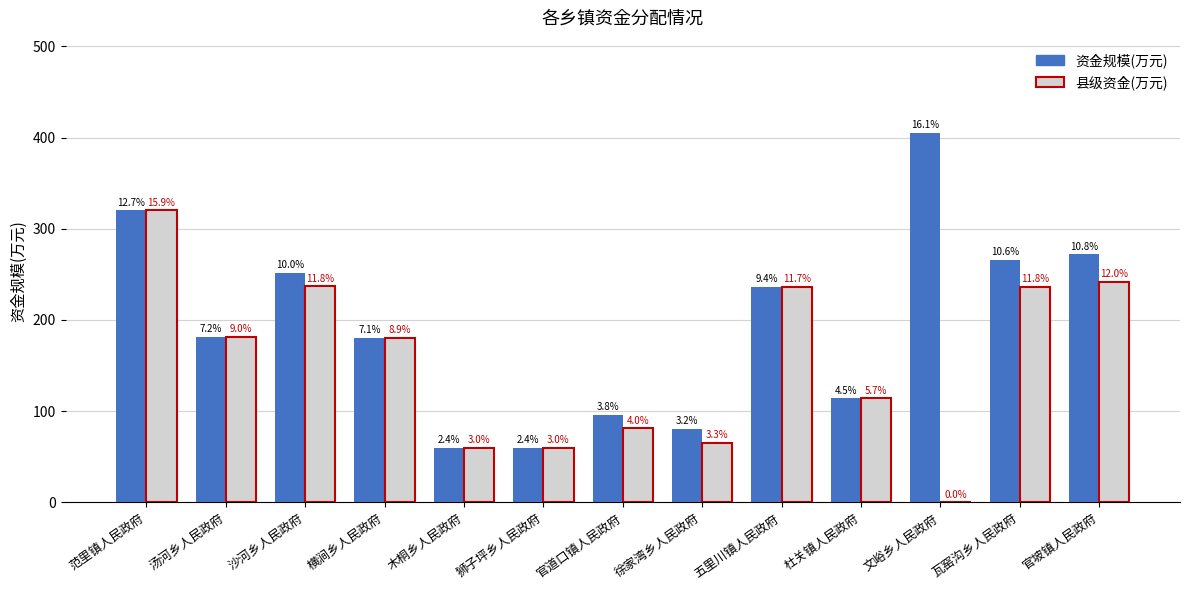

Does the chart contain stacked bars?

No